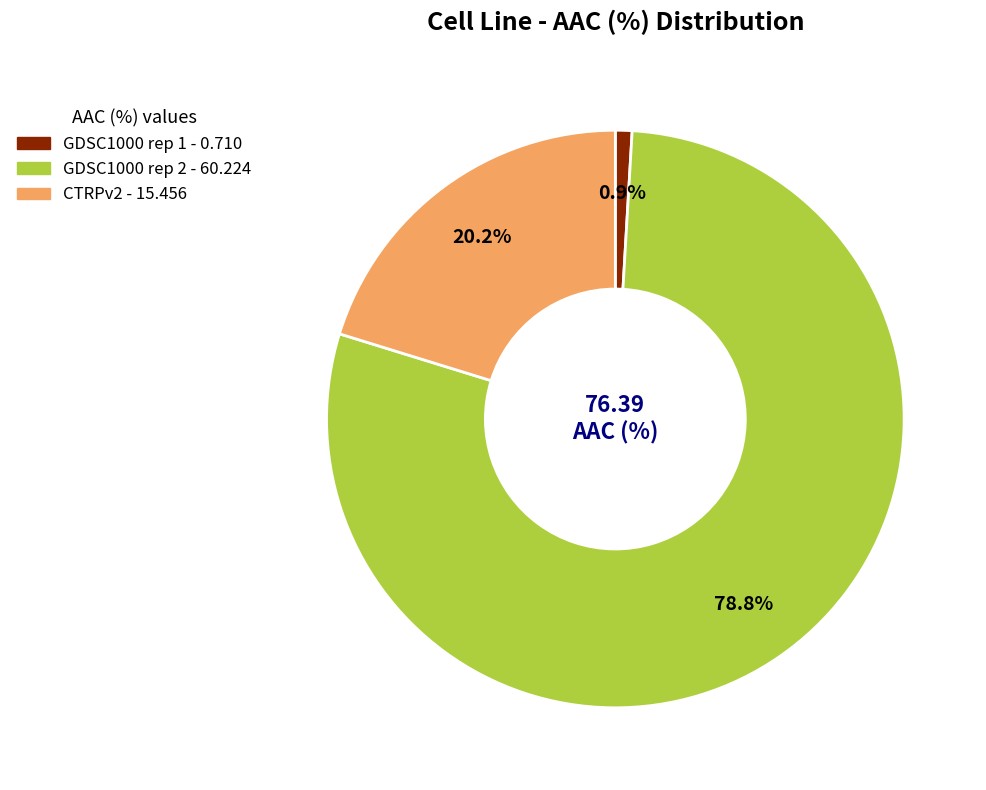

How many slices are in this pie chart?

3